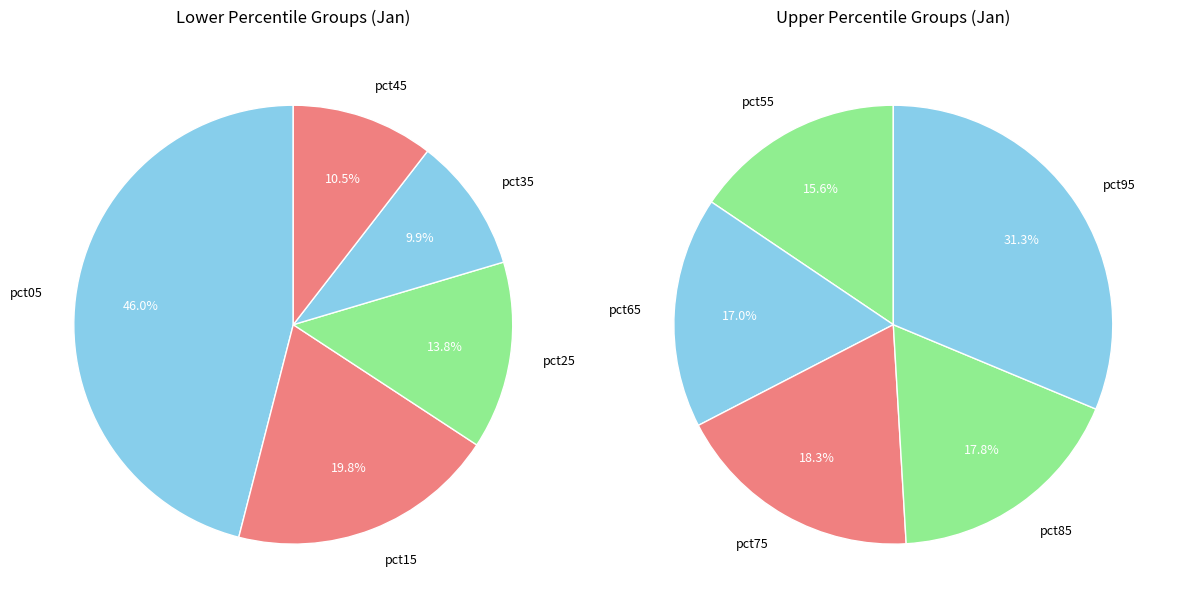

Count the number of slices in the pie.

10